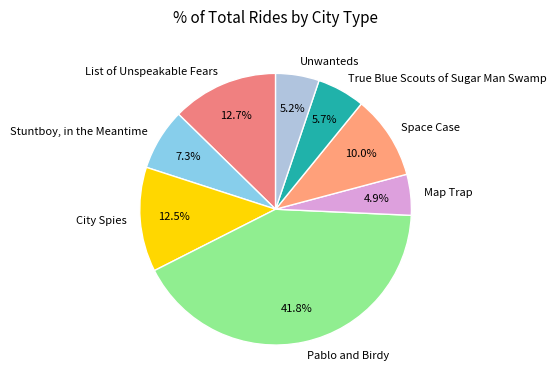

How many slices are in this pie chart?

8